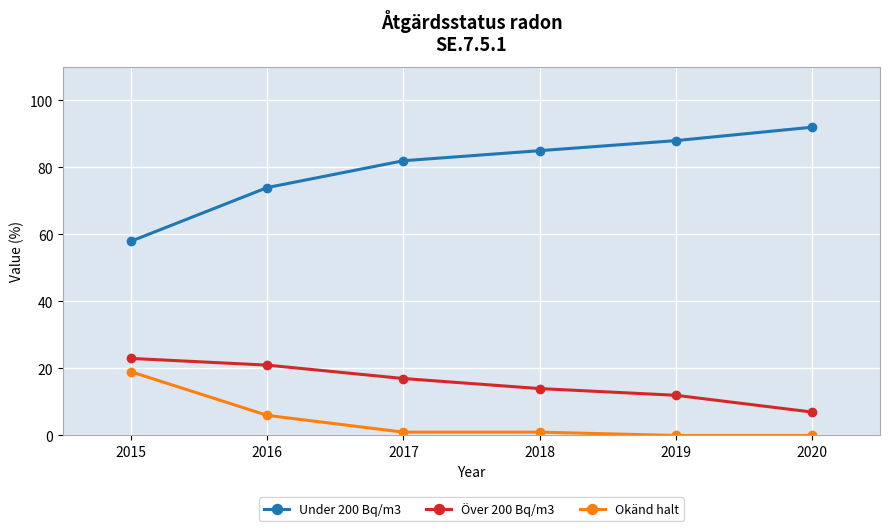

Where is Över 200 Bq/m3 nearest to the value 15?

2018